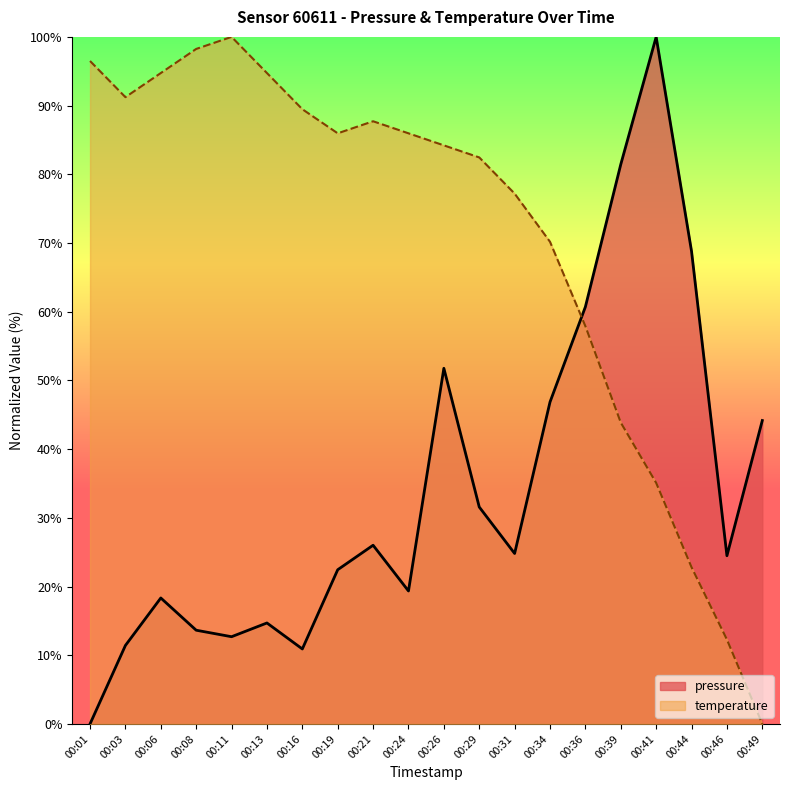

Where is the first local minimum for temperature?

00:03